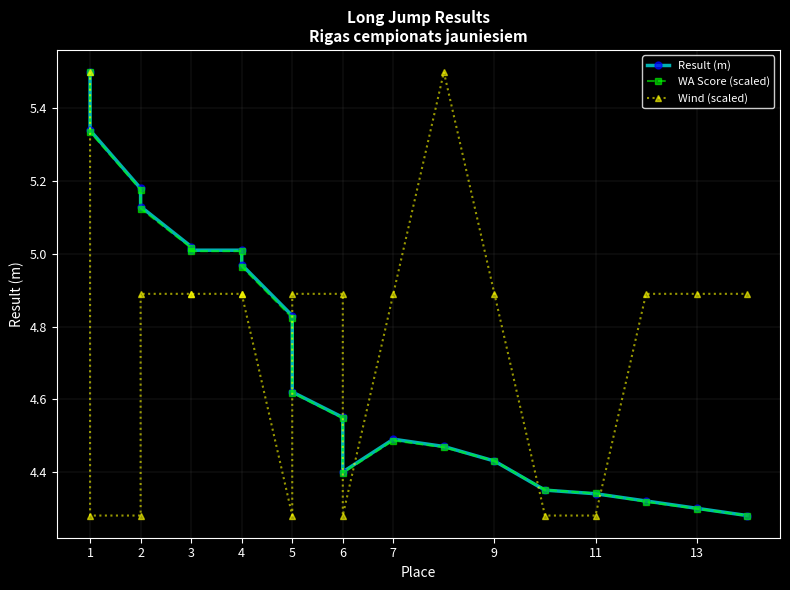

What is the lowest value of the Result (m) series?

4.3